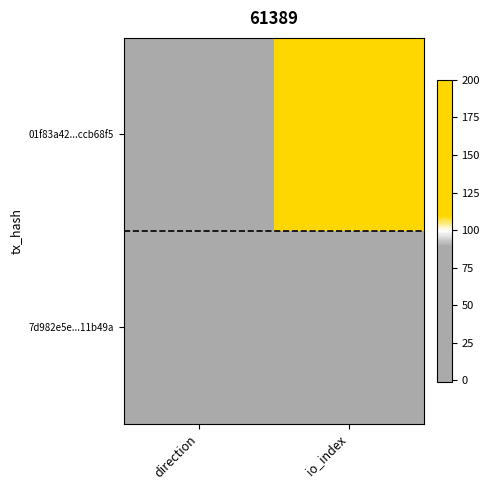

Between io_index and direction, which is larger?

io_index